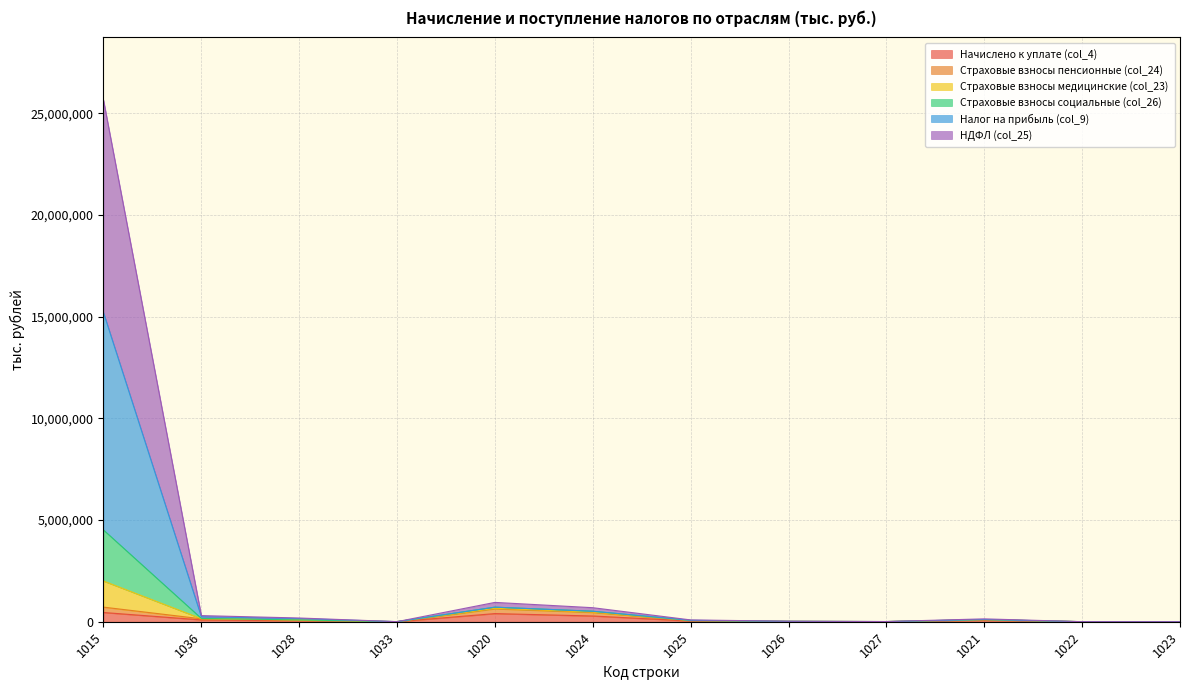

How many interior local valleys does the Начислено к уплате (col_4) series have?

2